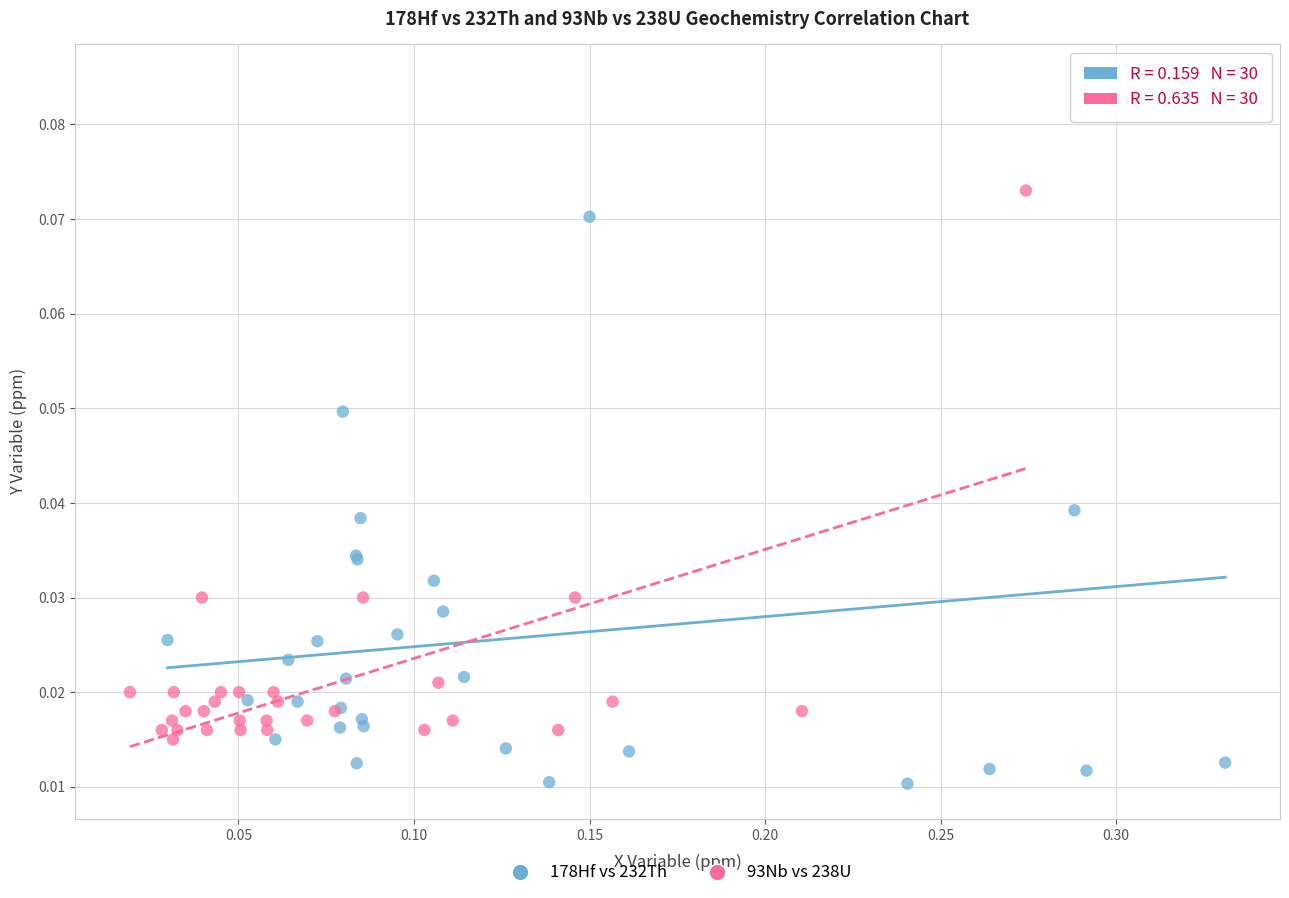

Which series contains the lowest Y value?

178Hf vs 232Th